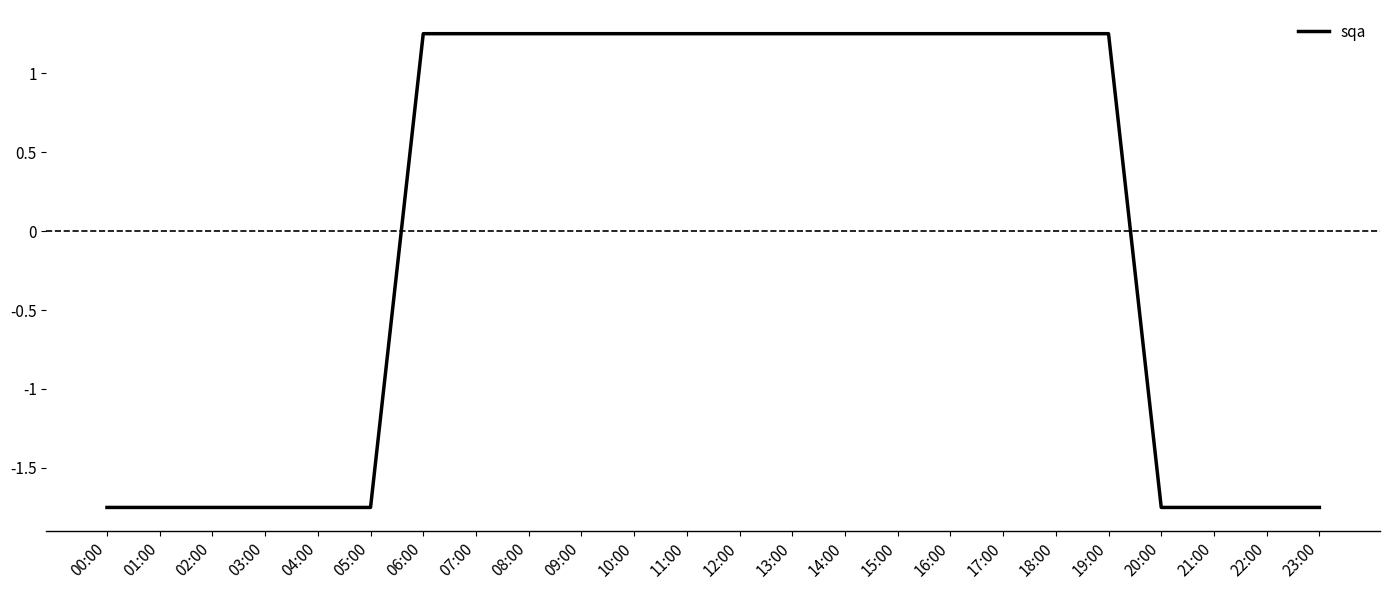

Which has a higher value, 23:00 or 09:00?

09:00